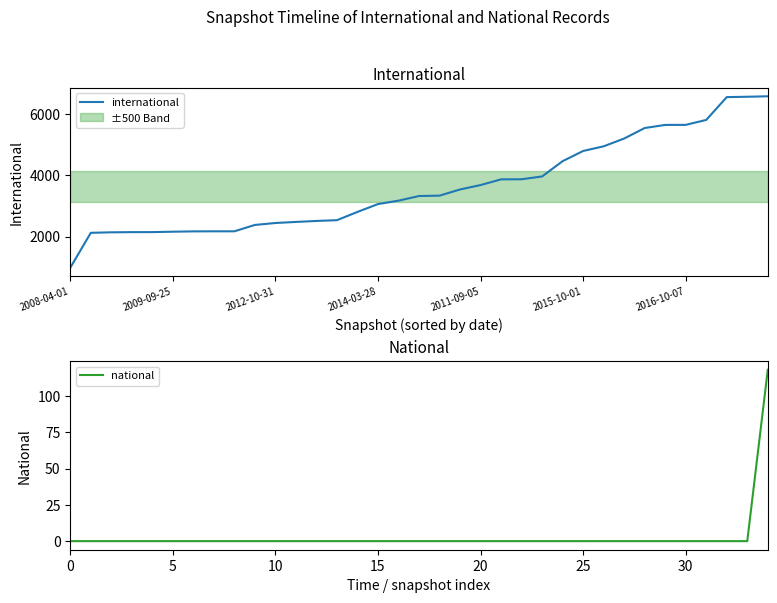

Reading right to left, list all the values displayed in this chart.

international: 6575	6560	6548	5804	5643	5641	5540	5197	4943	4791	4459	3960	3868	3865	3679	3535	3334	3321	3170	3059	2803	2533	2508	2476	2441	2378	2170	2170	2168	2157	2144	2143	2137	2121	982
national: 118	0	0	0	0	0	0	0	0	0	0	0	0	0	0	0	0	0	0	0	0	0	0	0	0	0	0	0	0	0	0	0	0	0	0